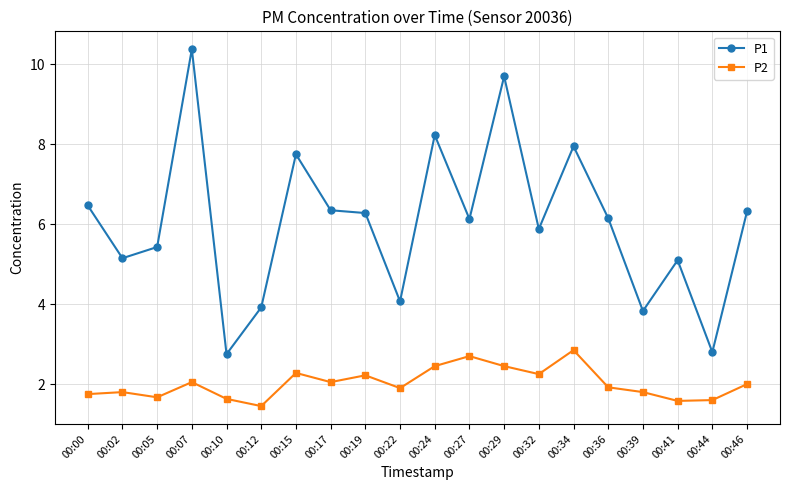

What is the sum of all P1 values?

120.6